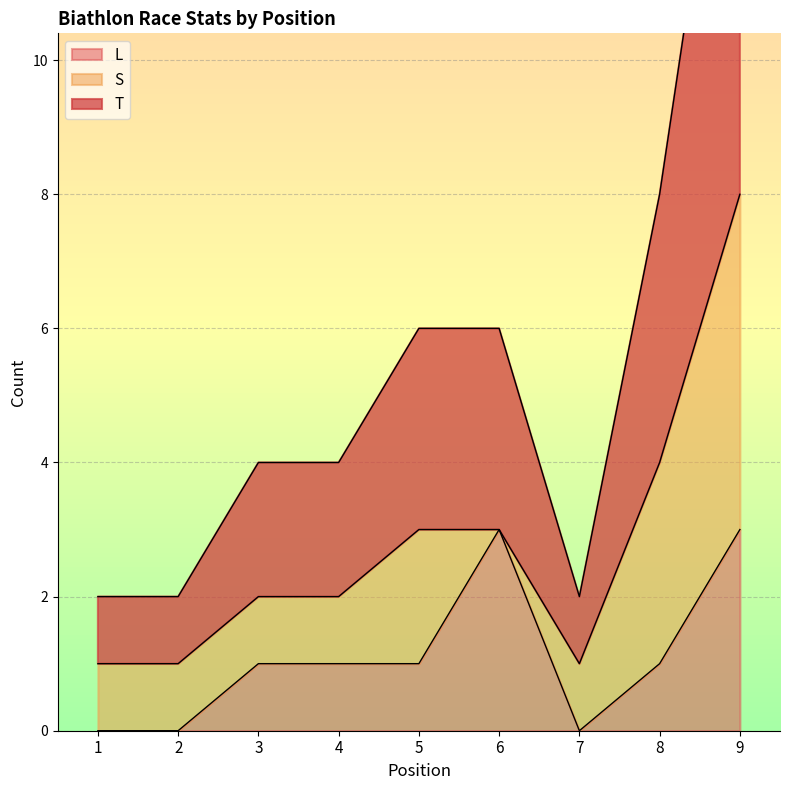

True or false: T and L intersect in this chart.

False